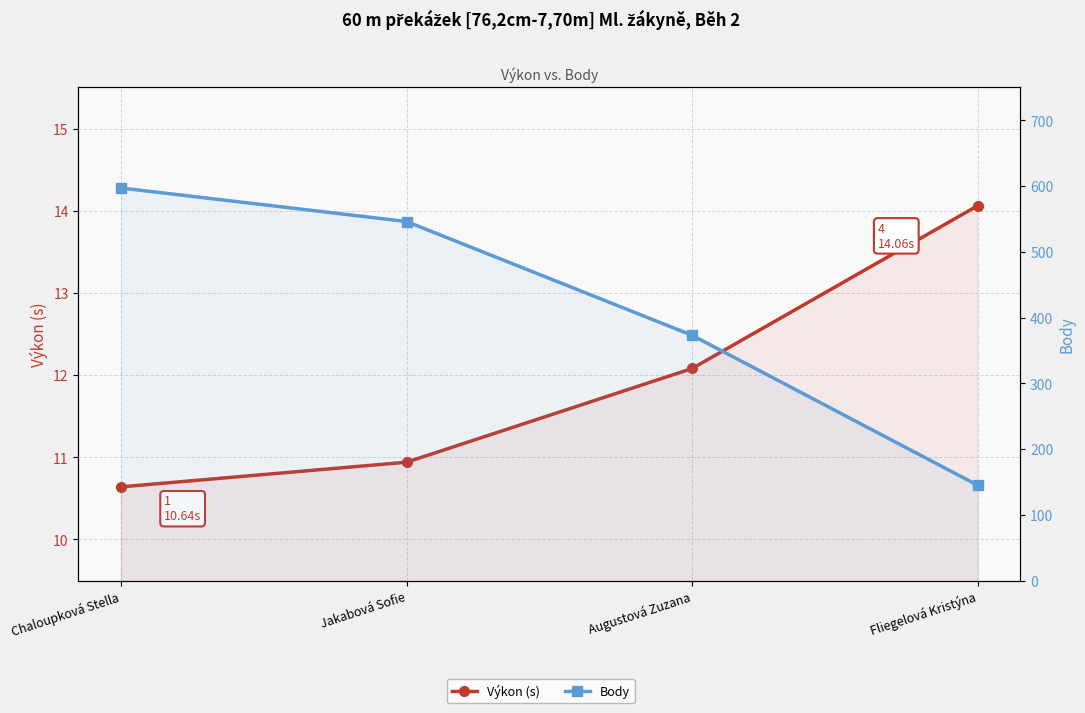

True or false: Výkon (s) and Body intersect in this chart.

False